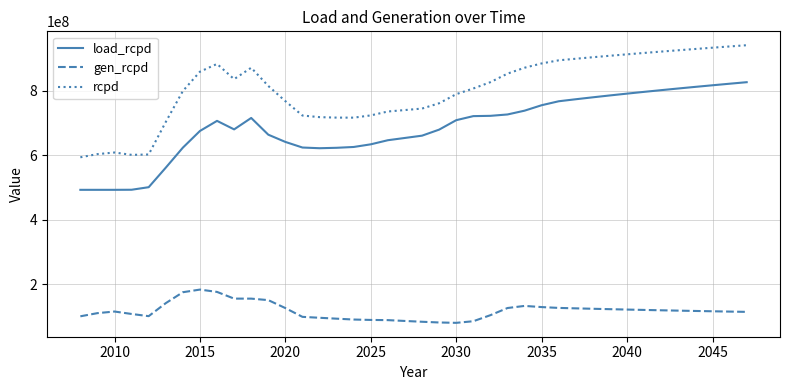

Rank the series by their average value, from lowest to highest.

gen_rcpd, load_rcpd, rcpd